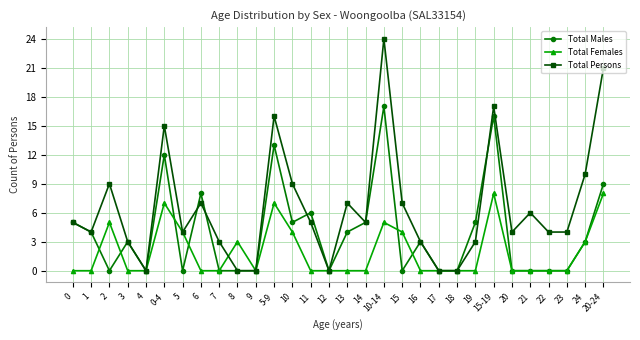

At which category is the sum across all series the highest?

10-14